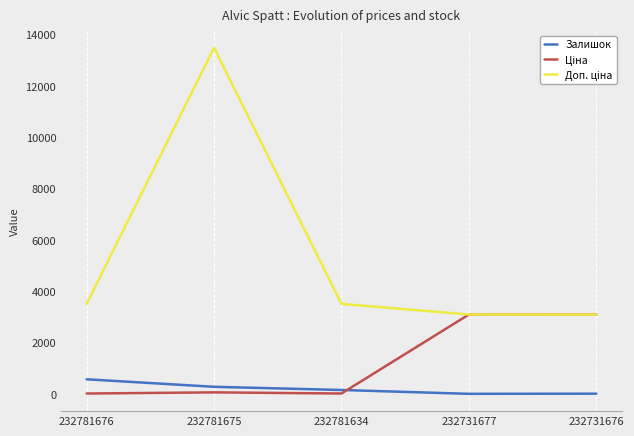

True or false: Залишок has a value of 3.0 at 232731677.

True